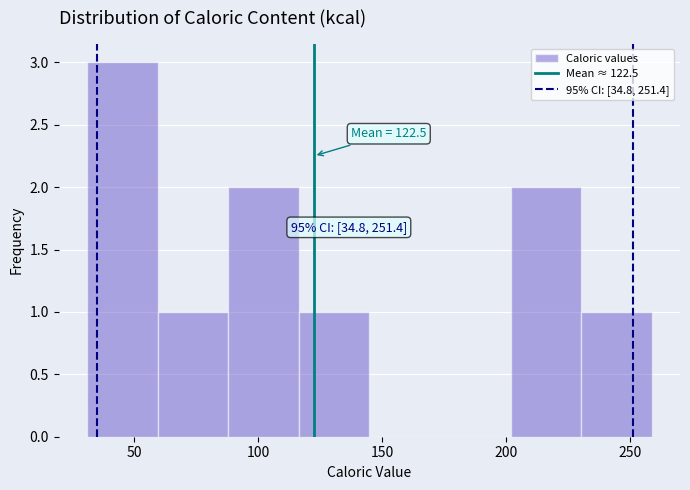

Over which range of the x-axis is the bar tallest?

30 to 60